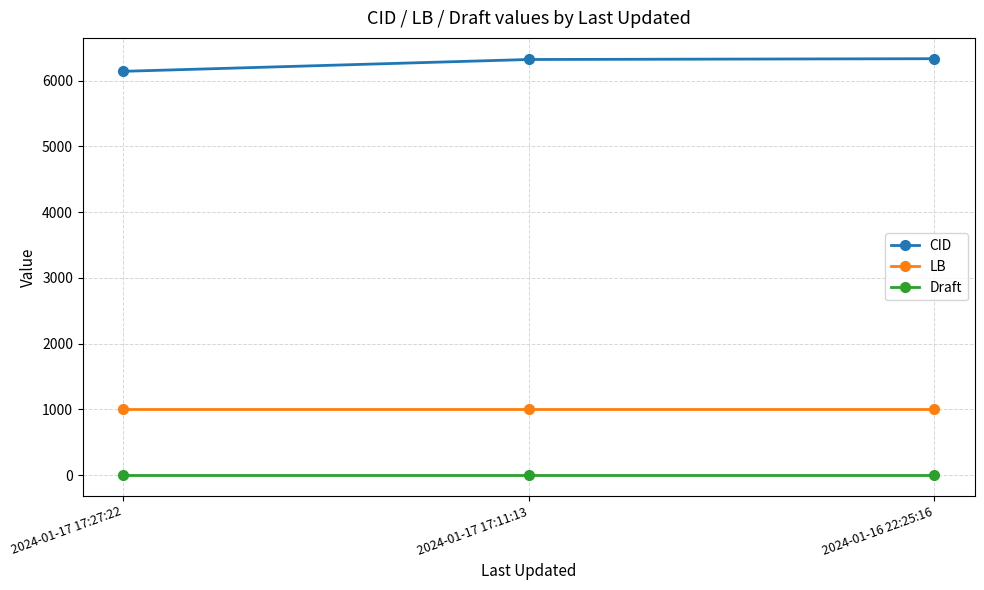

Rank the series by their average value, from highest to lowest.

CID, LB, Draft